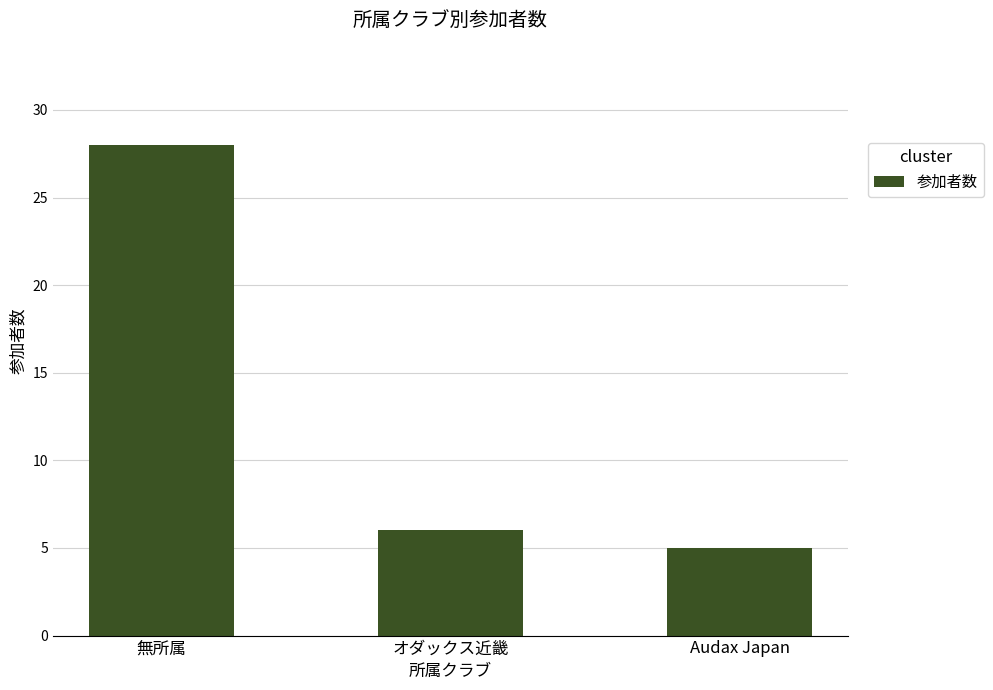

Reading left to right, extract all data points from this chart.

28	6	5